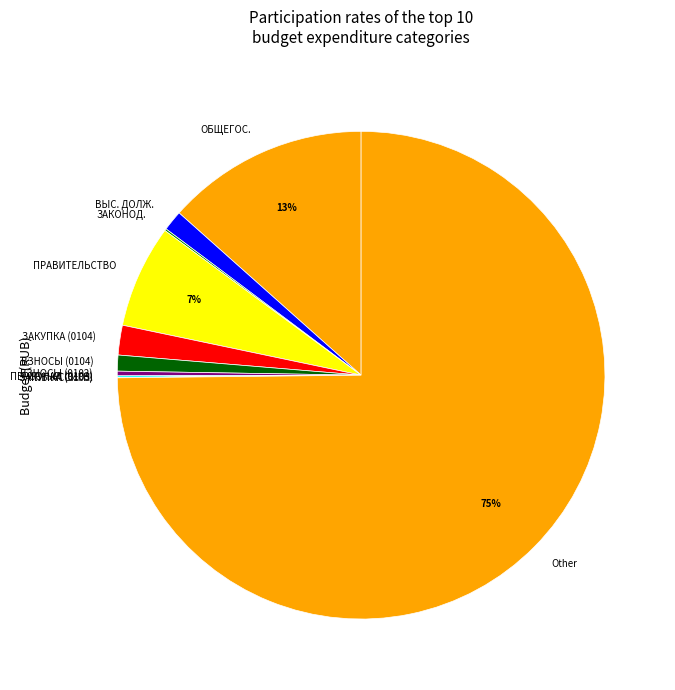

Does any single category account for the majority?

Yes